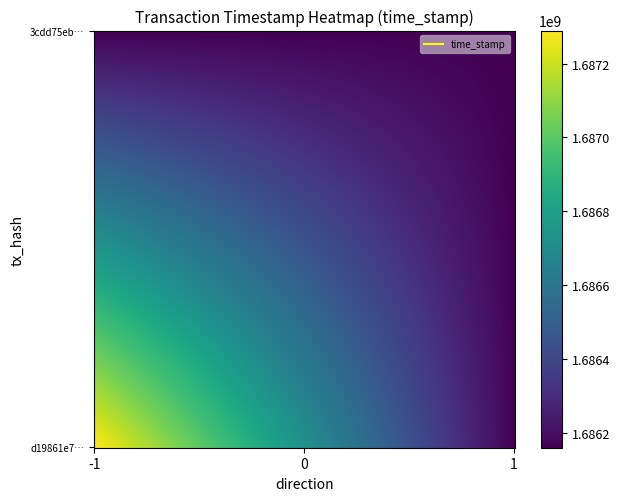

Reading right to left, extract all data points from this chart.

d19861e7fc183a1b3e67220daa48d4717264bca: time_stamp=1687289419	direction=-1
3cdd75ebff013a29f82f8ba5e866aa954faa8b7: time_stamp=1686160009	direction=1